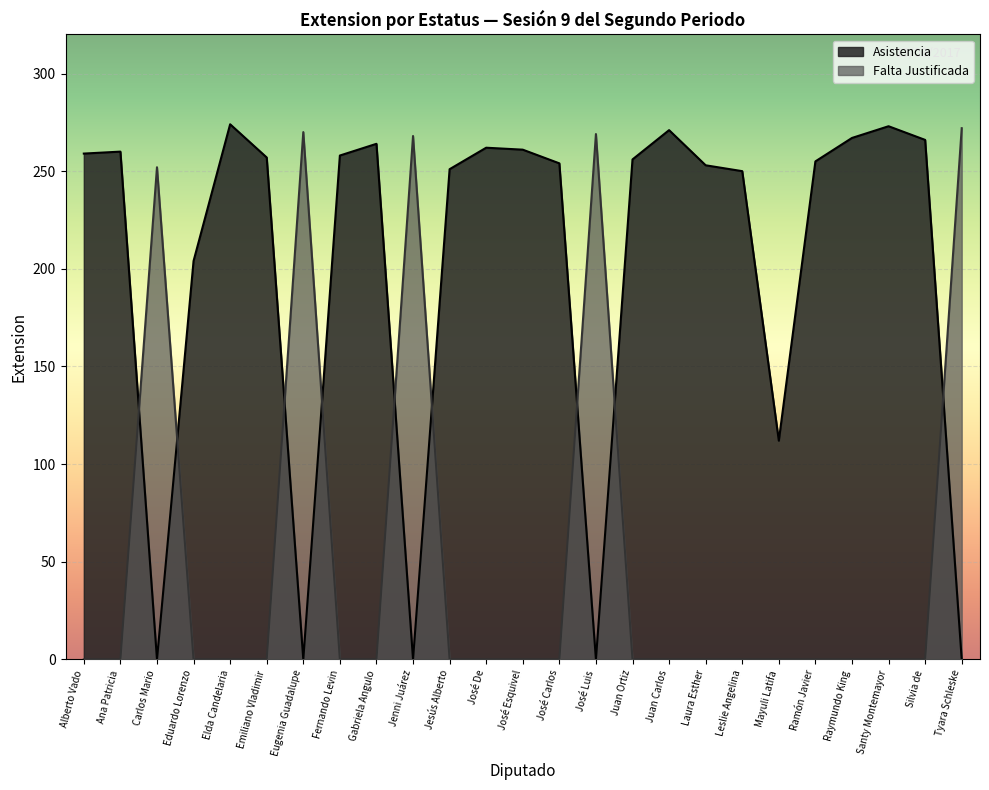

What position from the left is Silvia de?

24